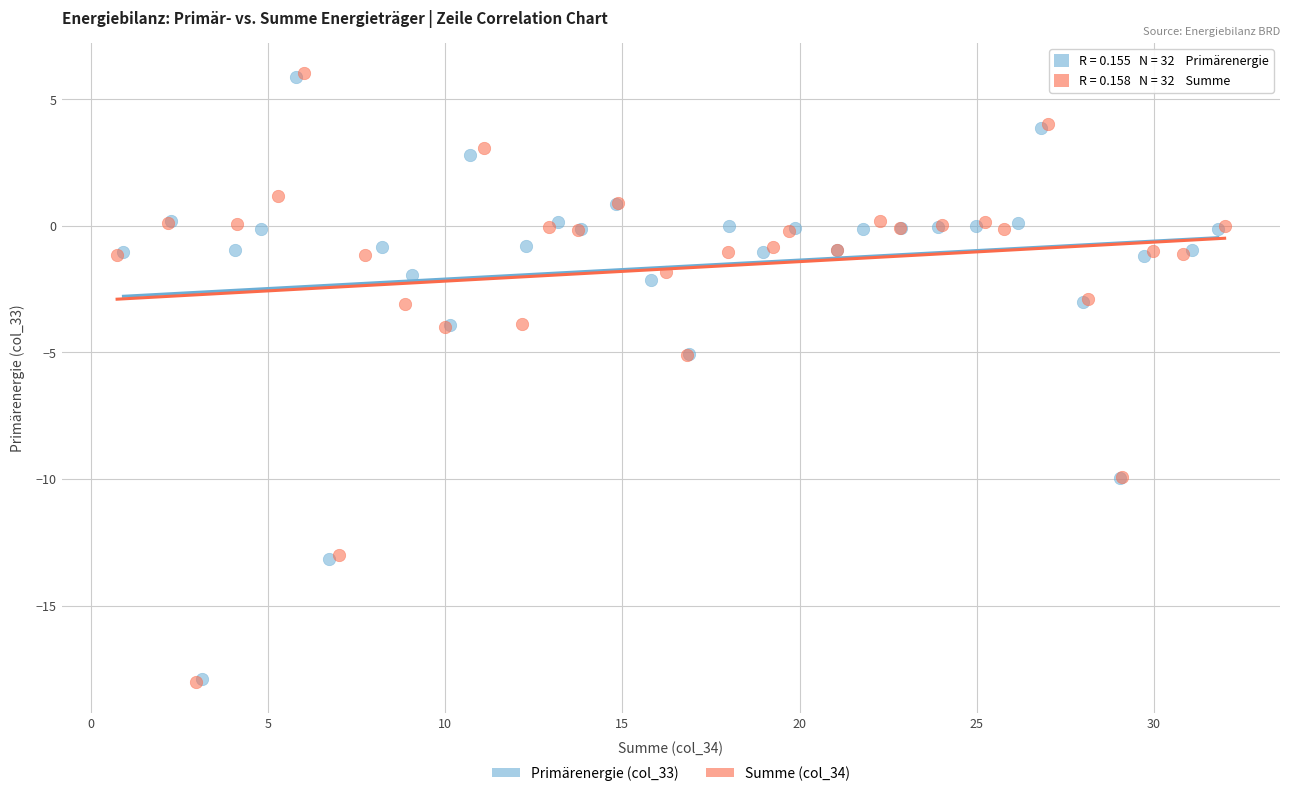

Which series has the largest Y range (max minus min)?

Summe (col_34)